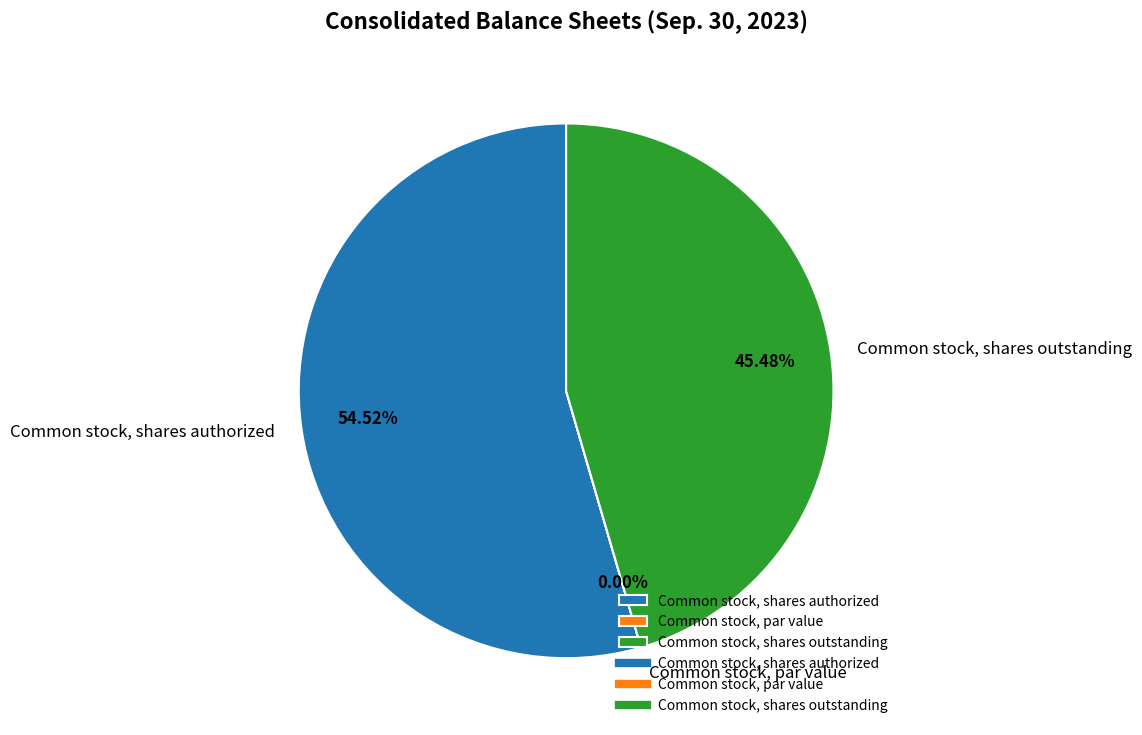

The Common stock, shares authorized slice represents 55% of the pie. True or false?

True